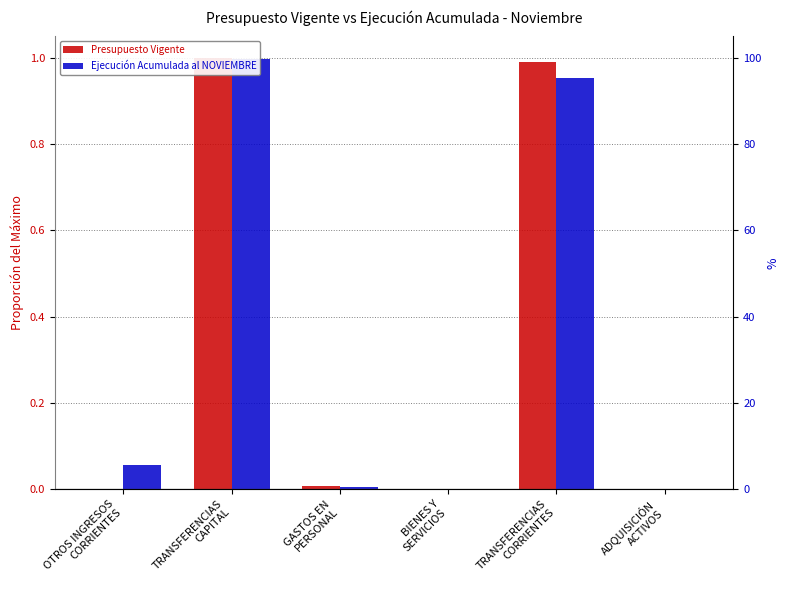

At how many categories does at least one series exceed 0?

6